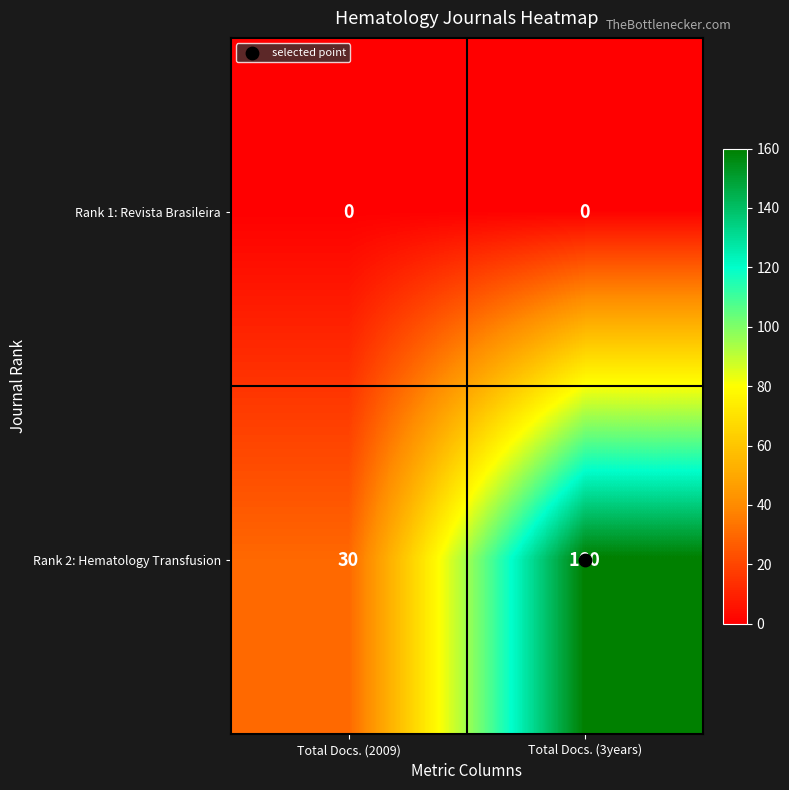

At how many categories does at least one series exceed 16?

2